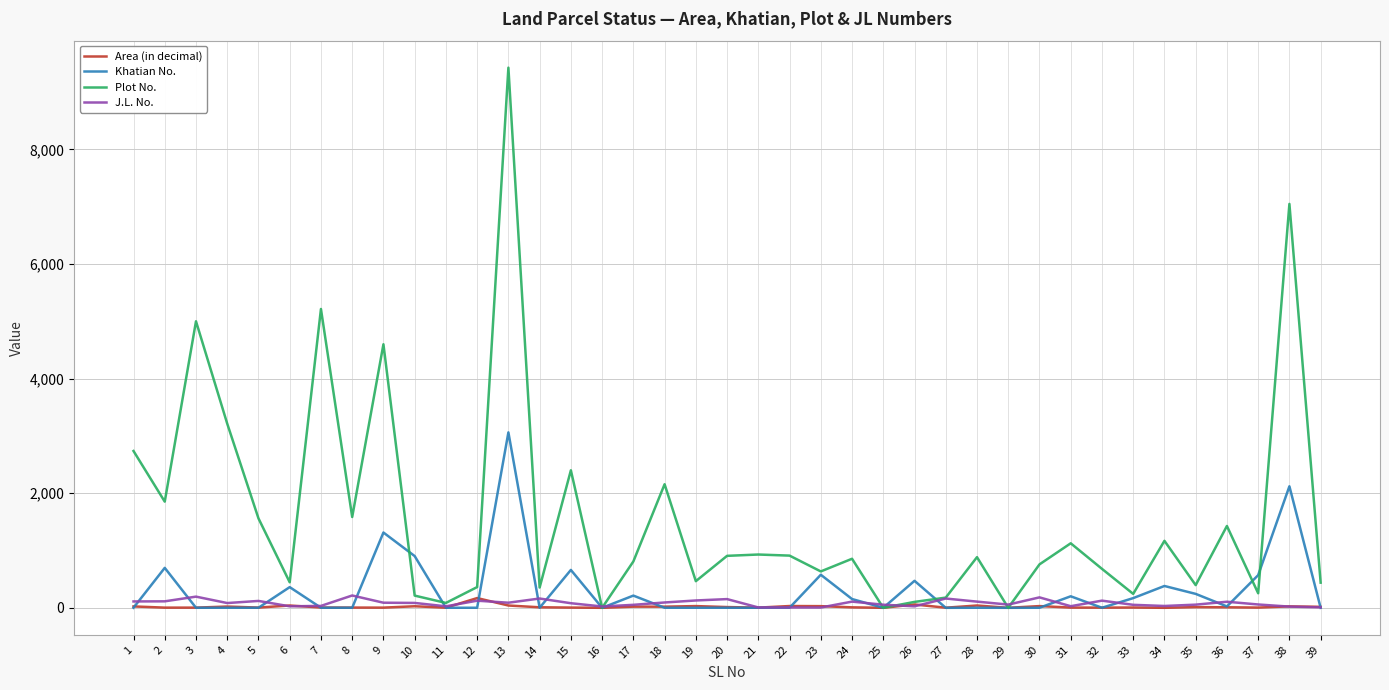

Which series has the widest spread of values?

Plot No.